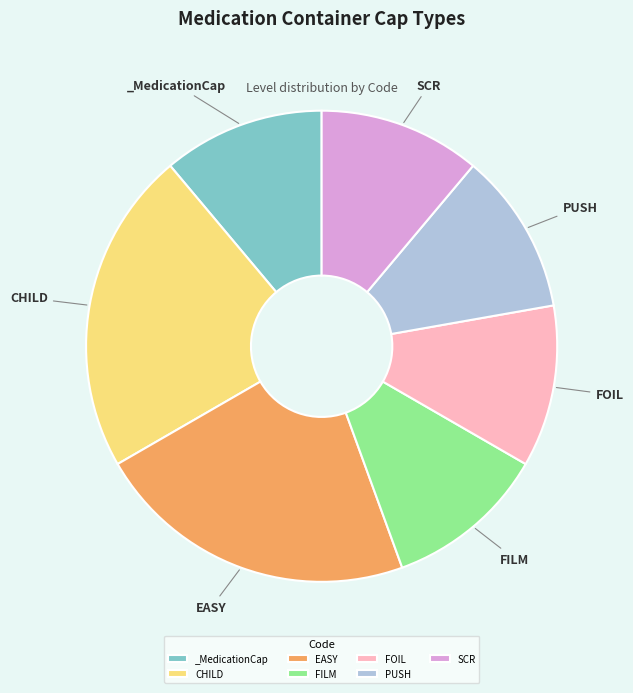

Does FOIL account for over 50% of the chart?

No